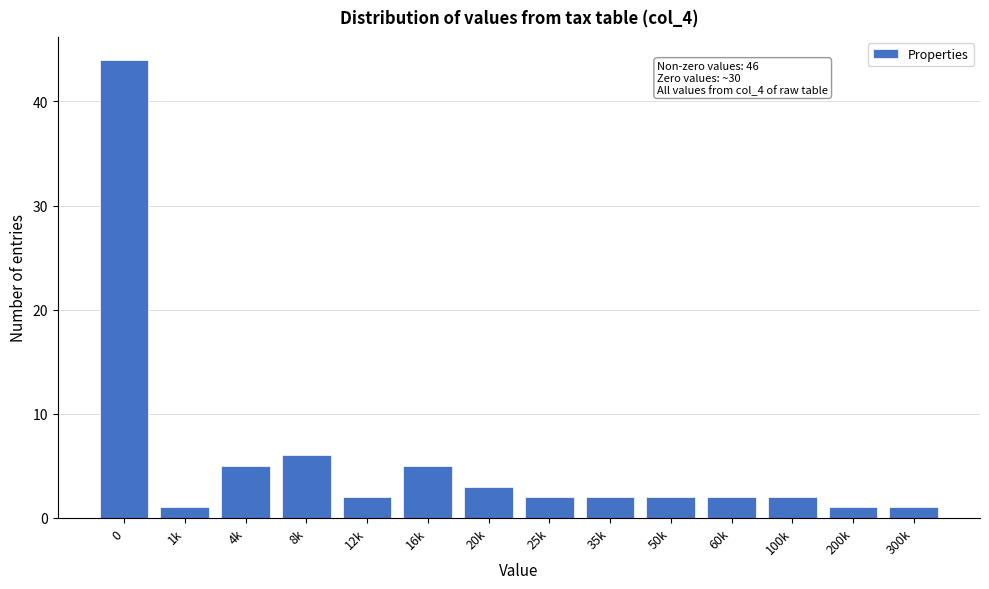

Reading left to right, what are all the values shown in this chart?

0=44	1k=1	4k=5	8k=6	12k=2	16k=5	20k=3	25k=2	35k=2	50k=2	60k=2	100k=2	200k=1	300k=1